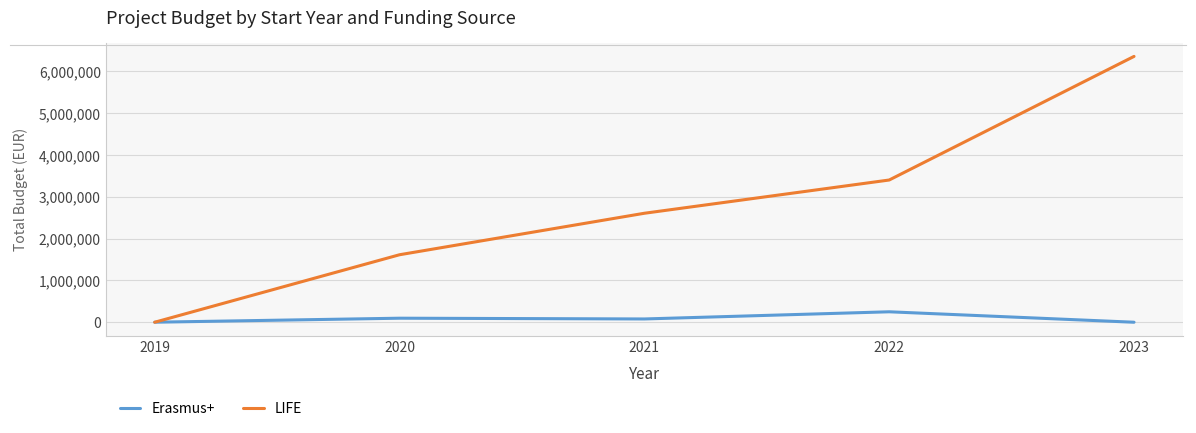

Is the value of LIFE at 2022 greater than the value of Erasmus+ at 2022?

Yes